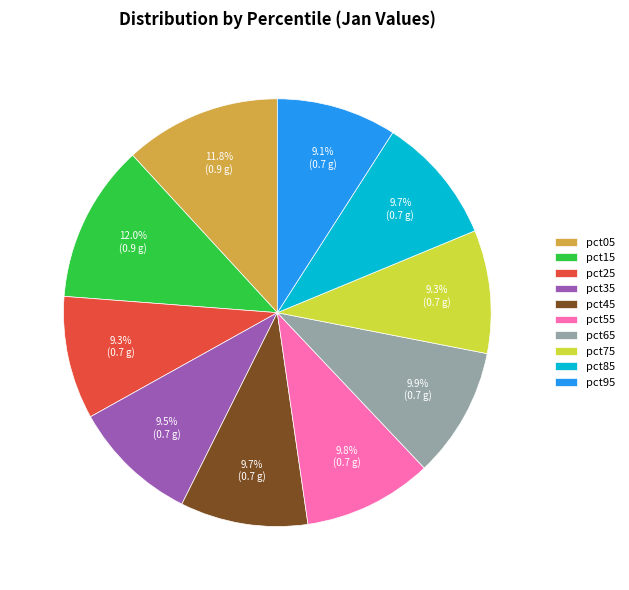

Is it true that pct95 is 22% of the pie?

False